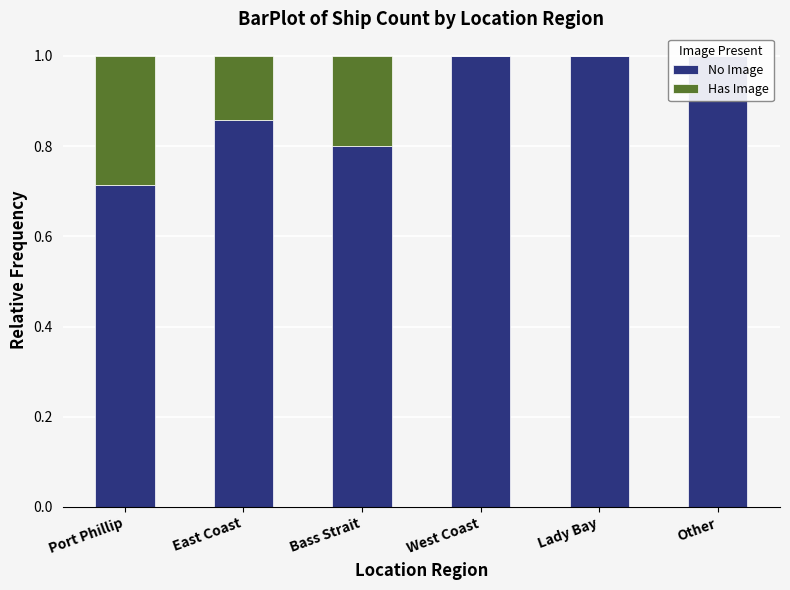

How many data points does each series have?

6